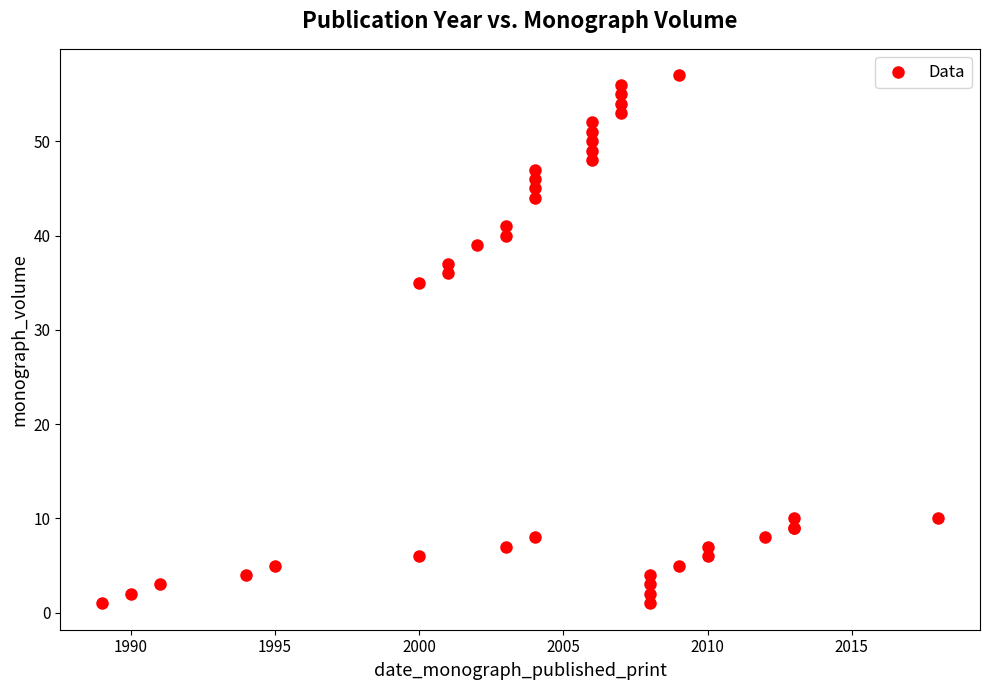

What Y value in the scatter plot is closest to 29?

35